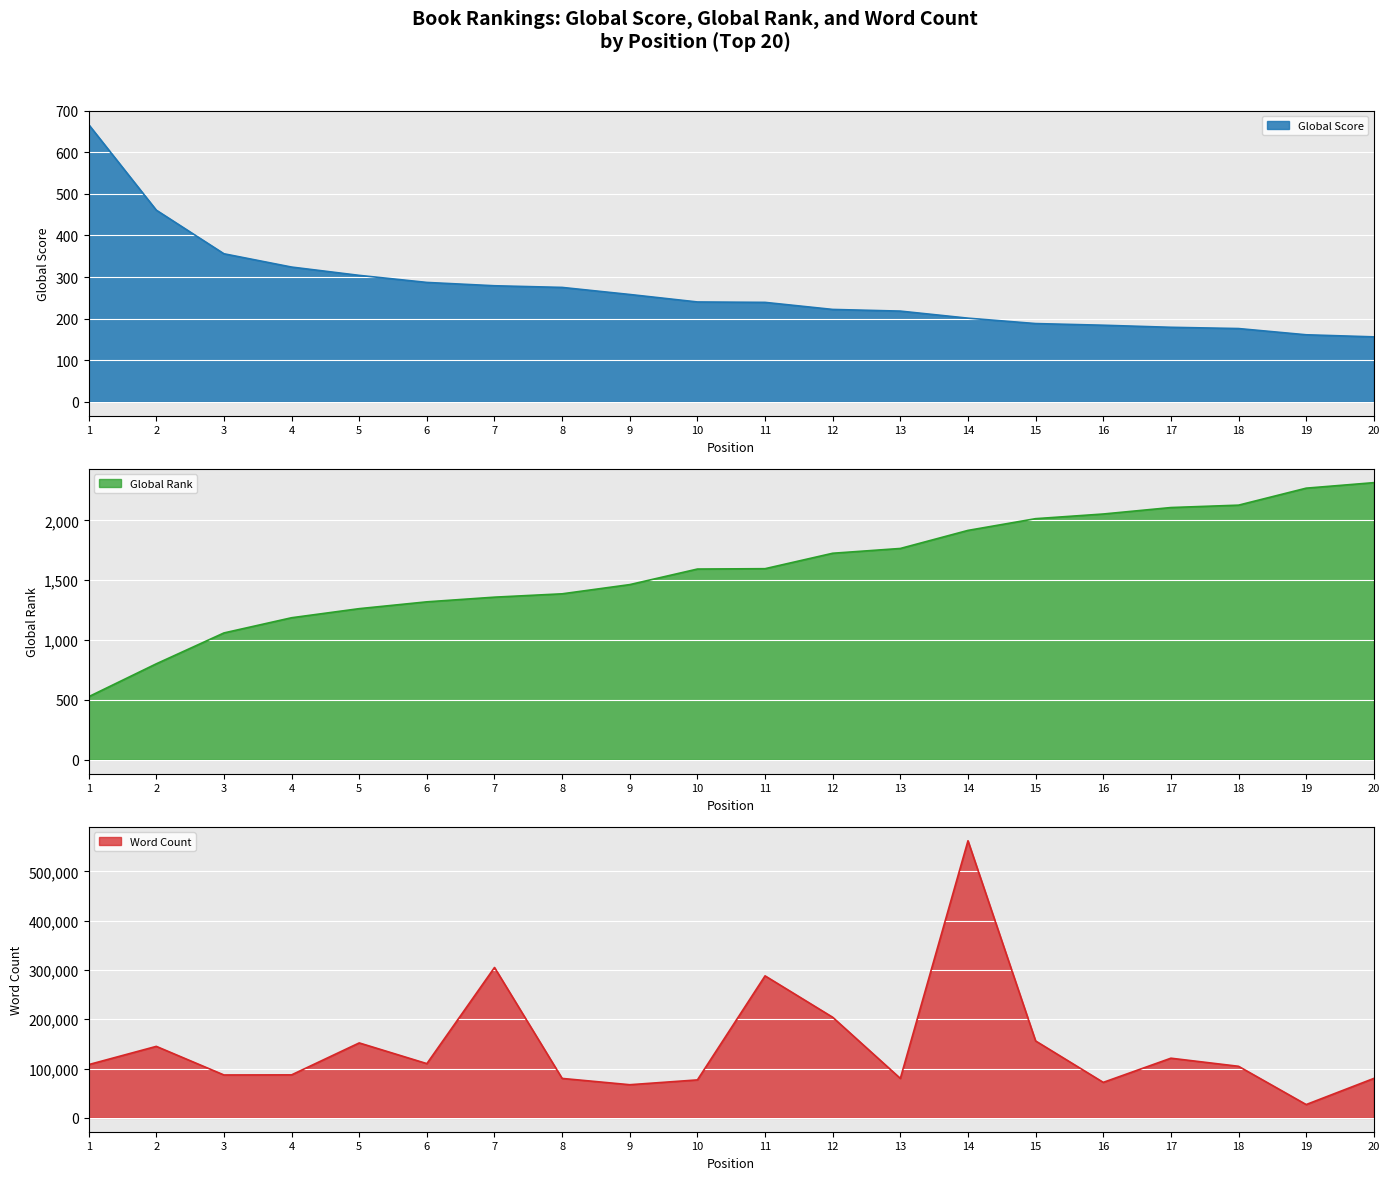

The value of Global Score at 2 is 461. True or false?

True